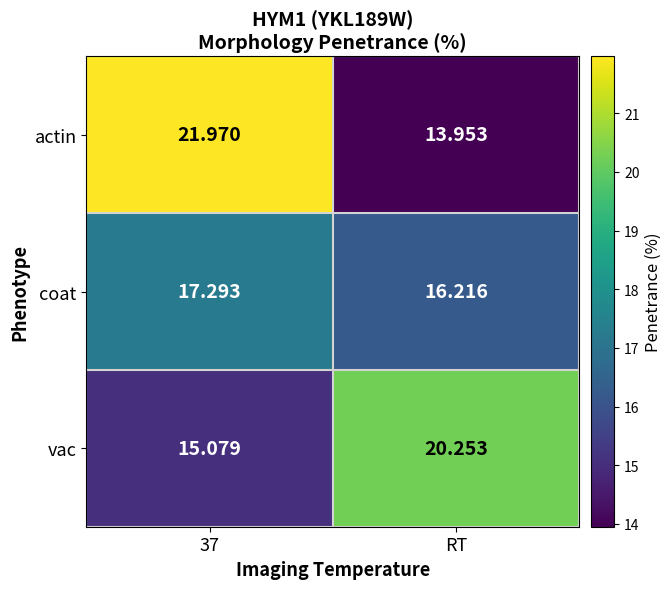

At which label is actin closest to 17?

RT